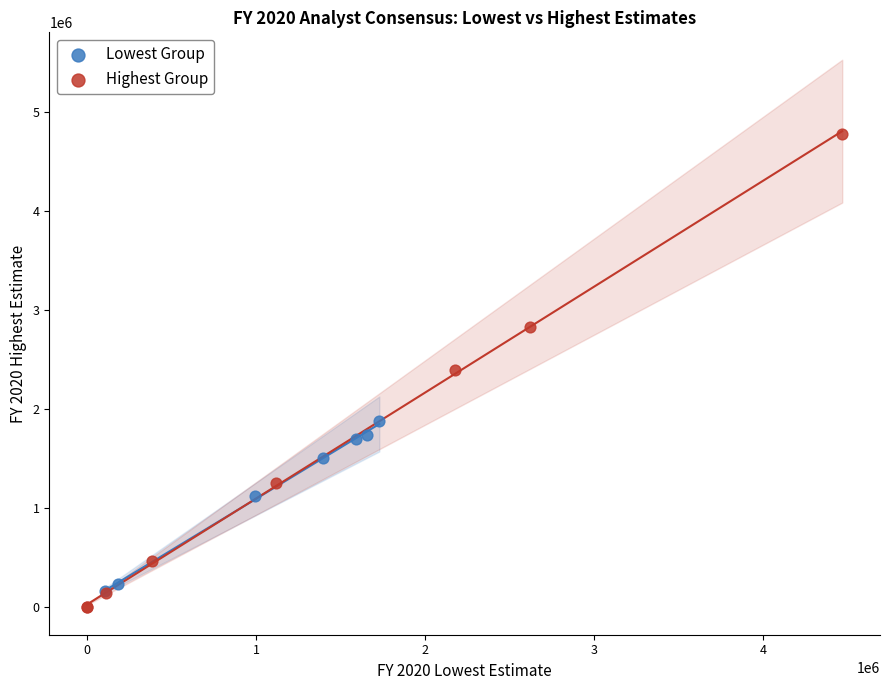

Which series has the widest spread of Y values?

Highest Group